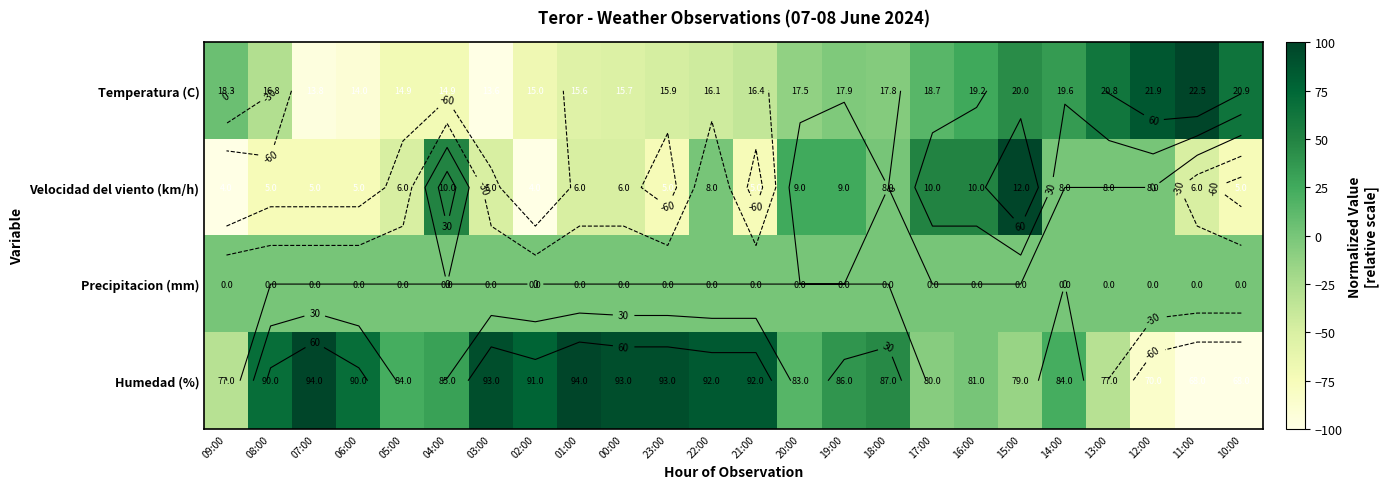

What is the total value across all series at 08:00?

-33.9